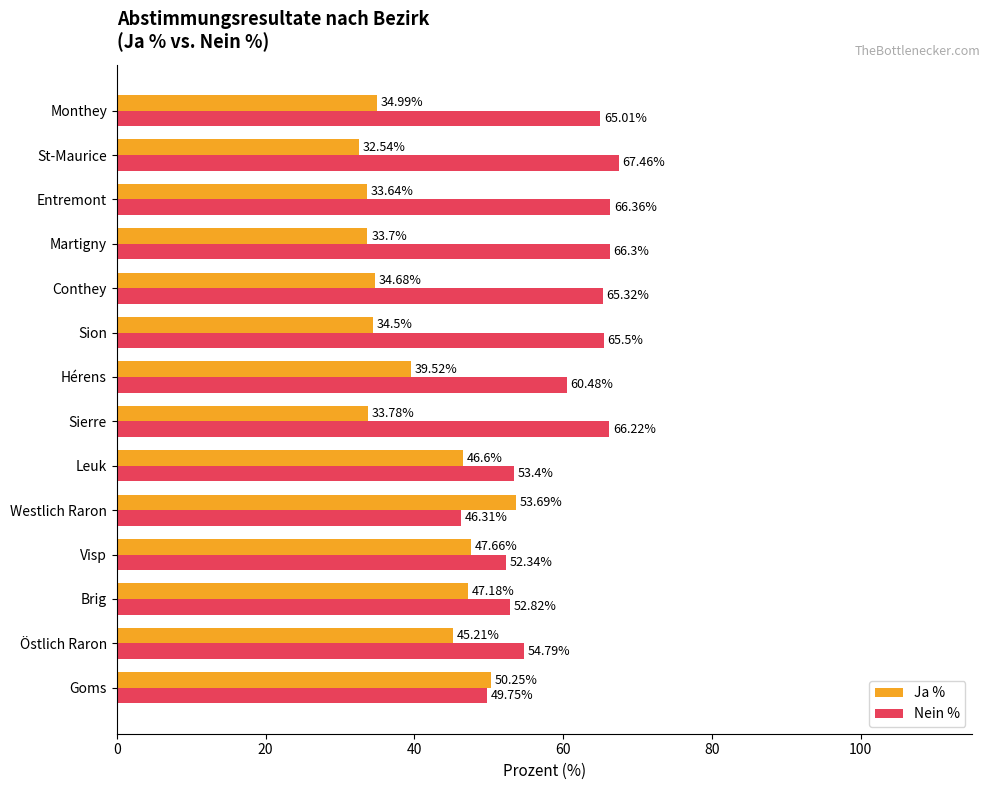

List the series in order of their peak value, lowest first.

Ja %, Nein %